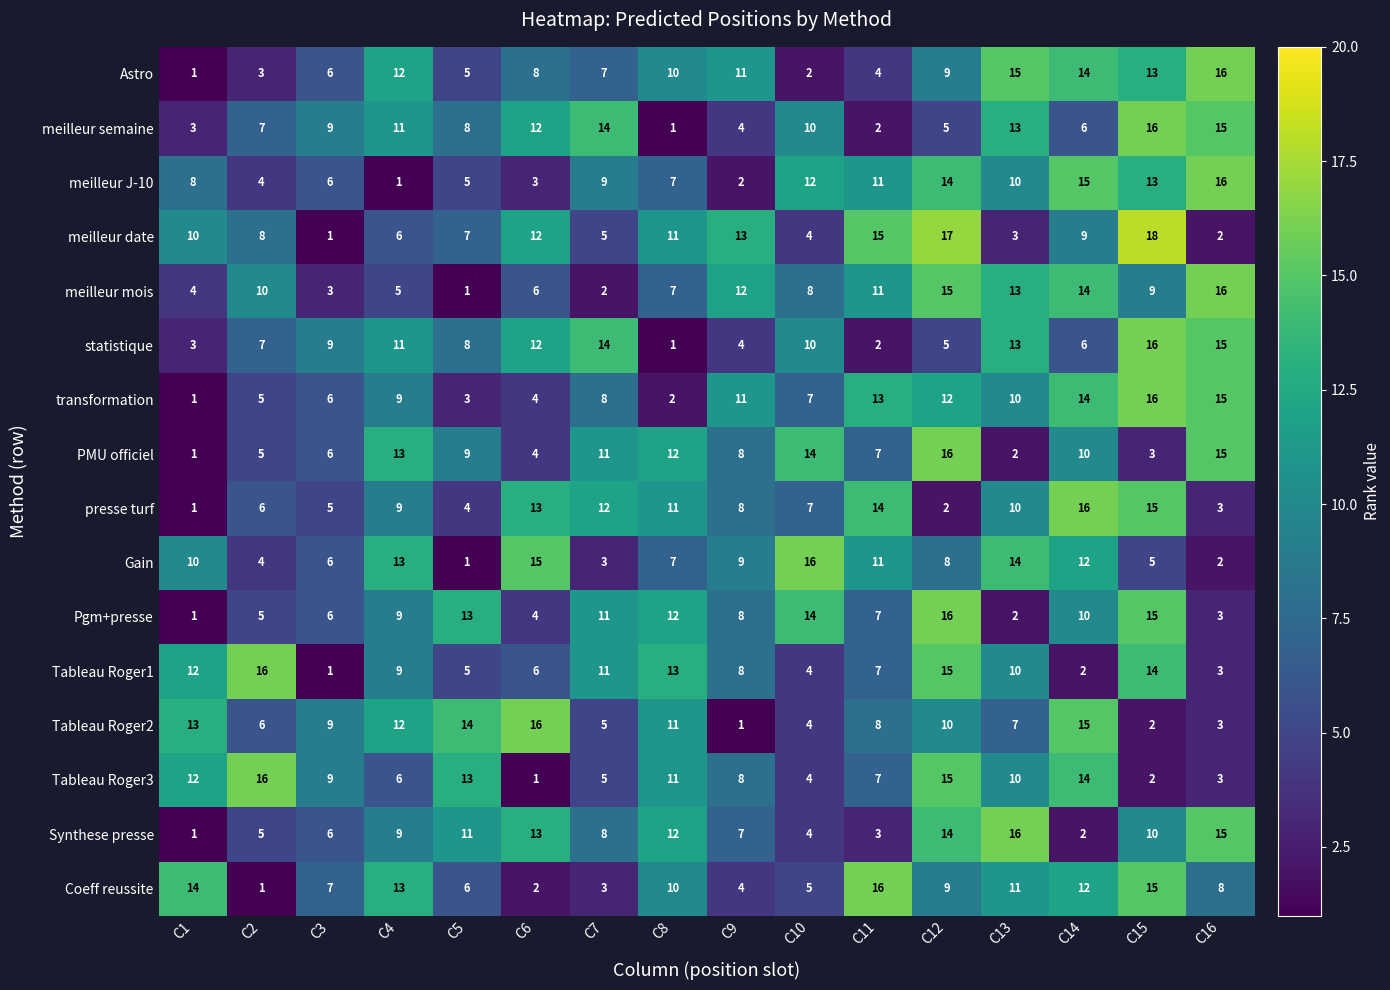

What value does the Pgm+presse series have at C9, to the nearest 10?

10